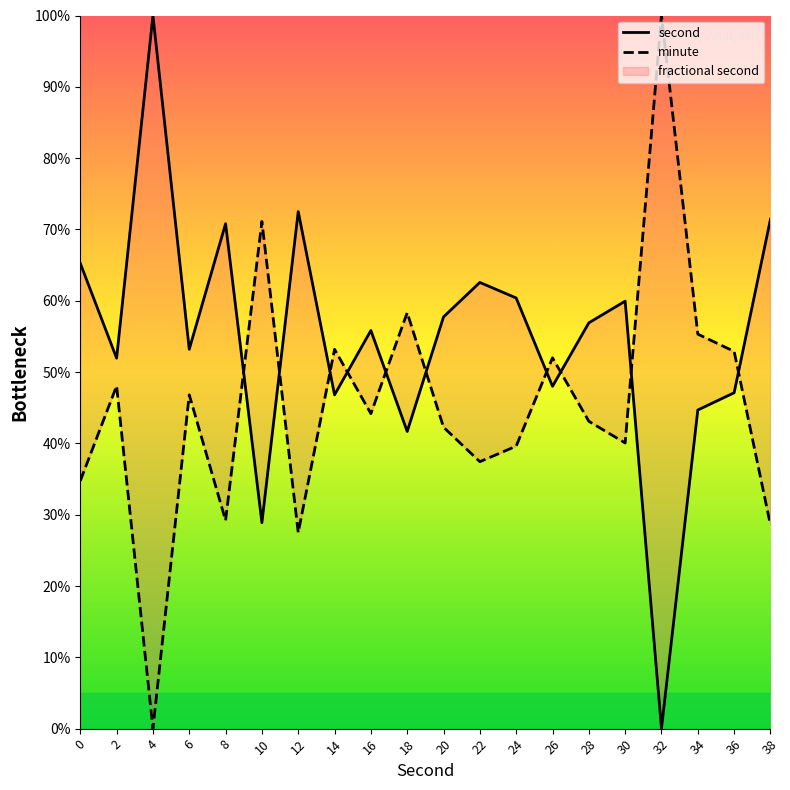

Which series has the widest spread of values?

second